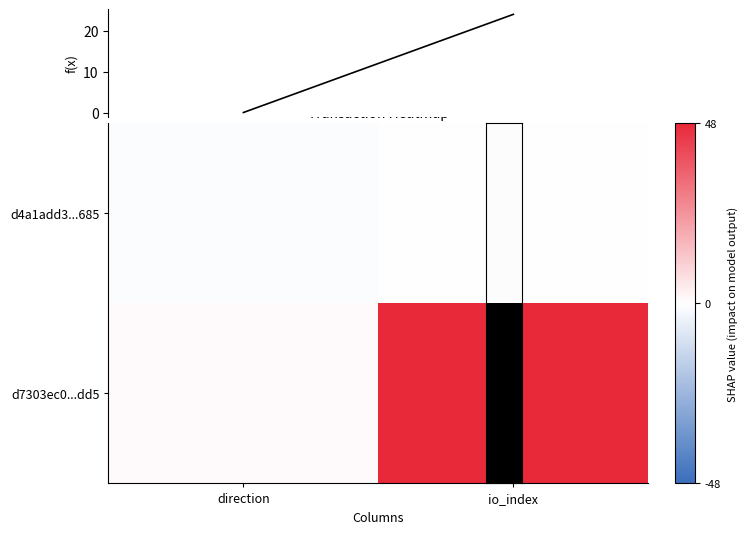

Which series changed the most between direction and io_index?

d7303ec0...dd5